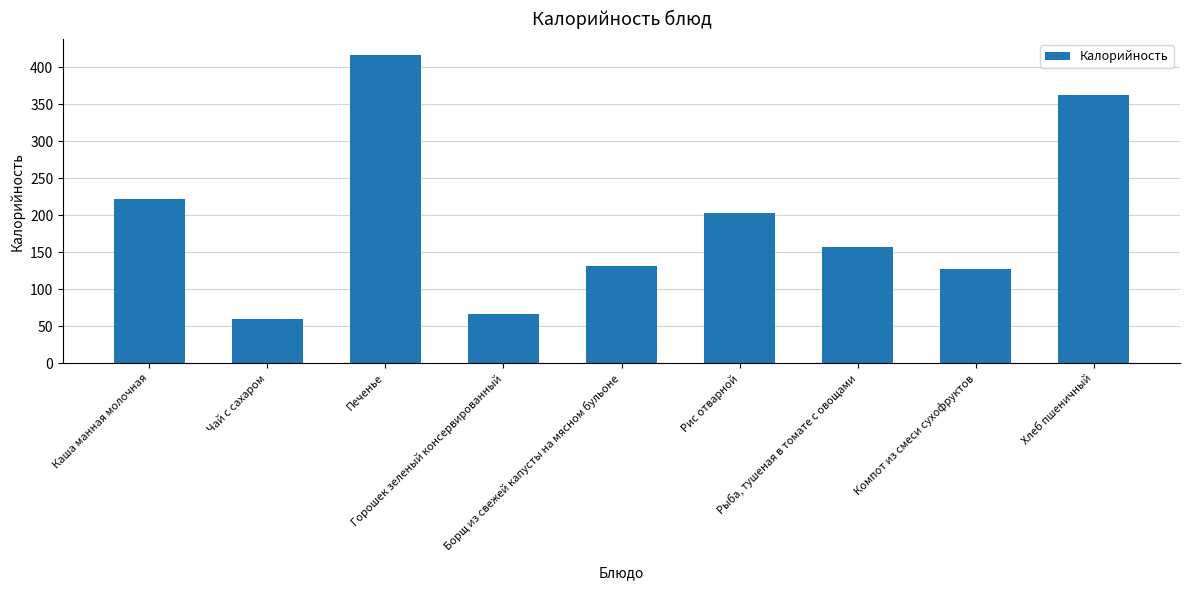

Count the number of data series in this chart.

1